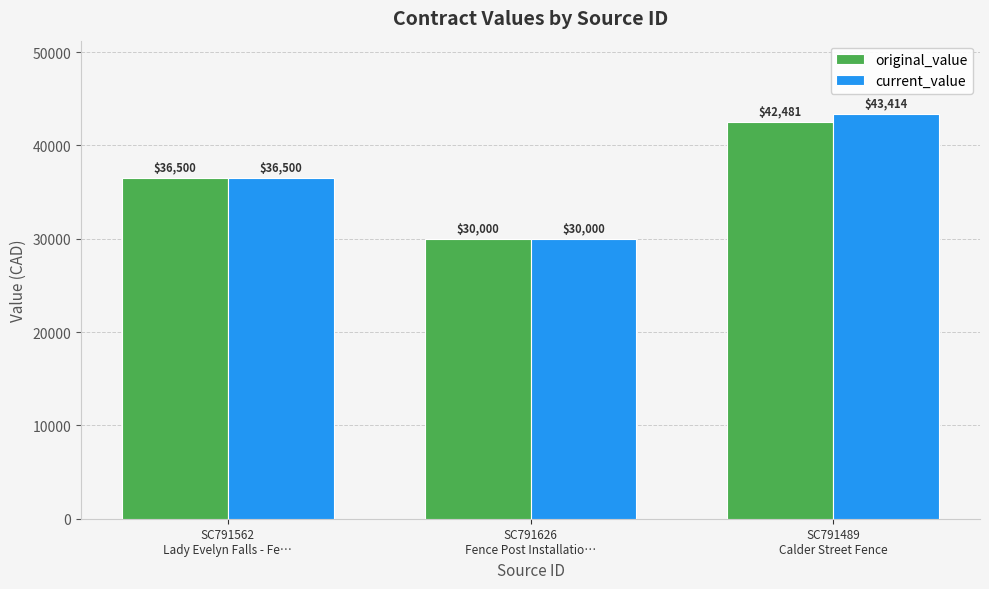

Which series has the largest range (max minus min)?

current_value